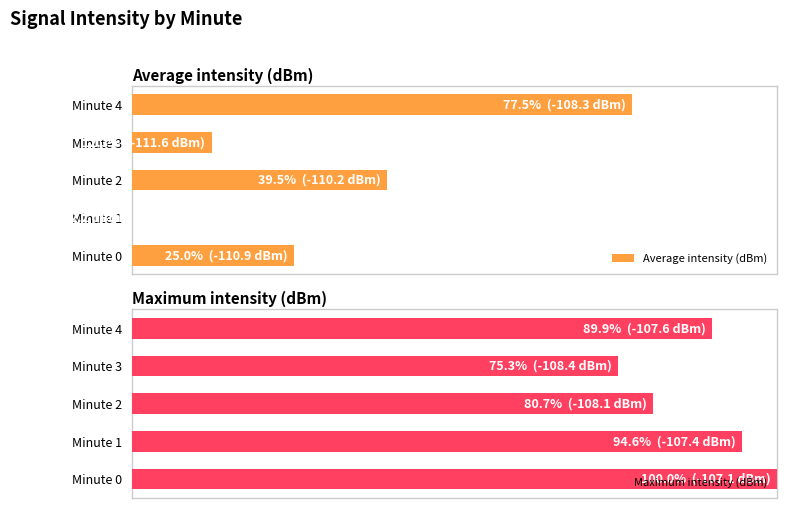

Which series changed the most between Minute 1 and Minute 3?

Maximum intensity (dBm)